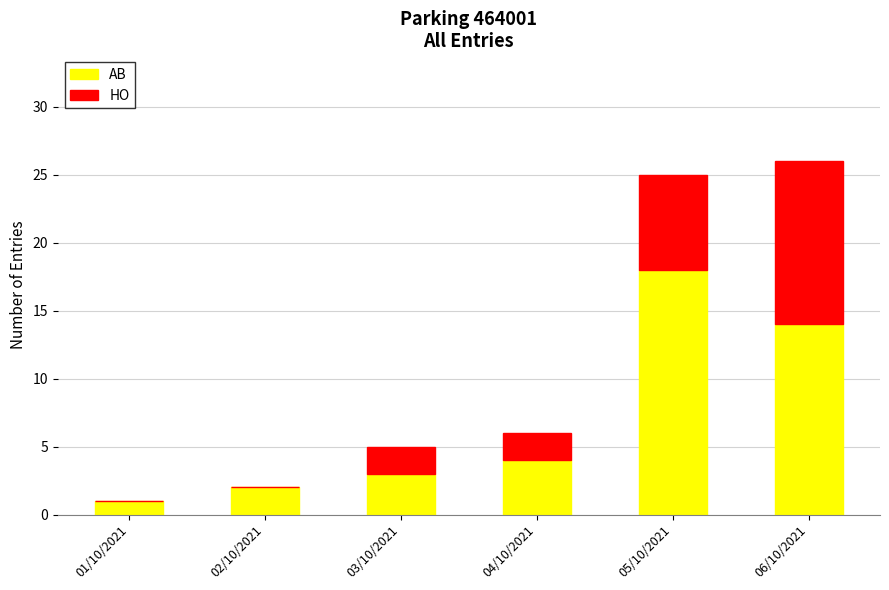

Does the chart contain stacked bars?

Yes